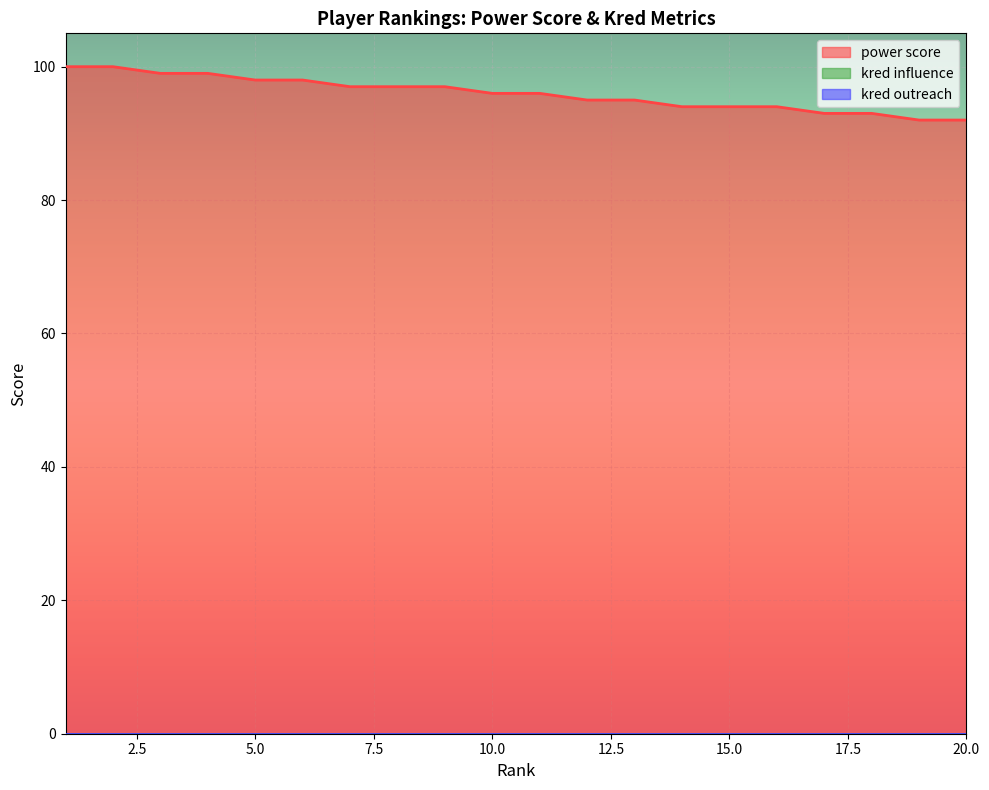

What are all the series names shown in the legend?

power score, kred influence, kred outreach